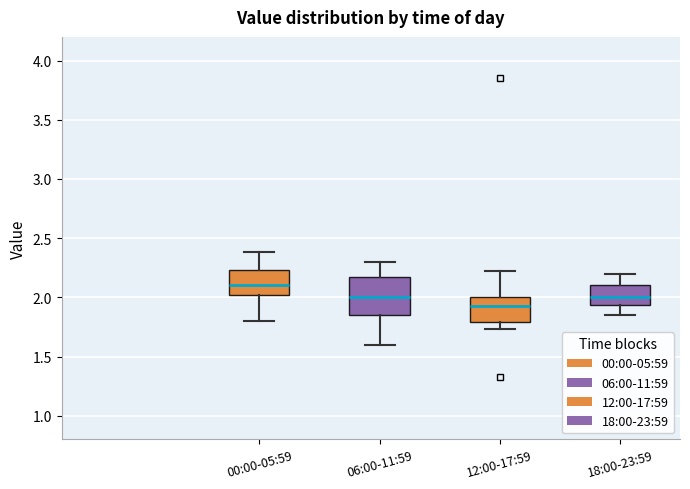

Reading left to right, read every box against the y-axis: the position of its median line, the range the box covers, and the ends of its whiskers. The values are not printed on the chart, so give them approximately, as read against the axis.

00:00-05:59: median 2.10, box 2.00 to 2.25, whiskers 1.80 to 2.40
06:00-11:59: median 2.00, box 1.85 to 2.15, whiskers 1.60 to 2.30
12:00-17:59: median 1.95, box 1.80 to 2.00, whiskers 1.75 to 2.20
18:00-23:59: median 2.00, box 1.95 to 2.10, whiskers 1.85 to 2.20